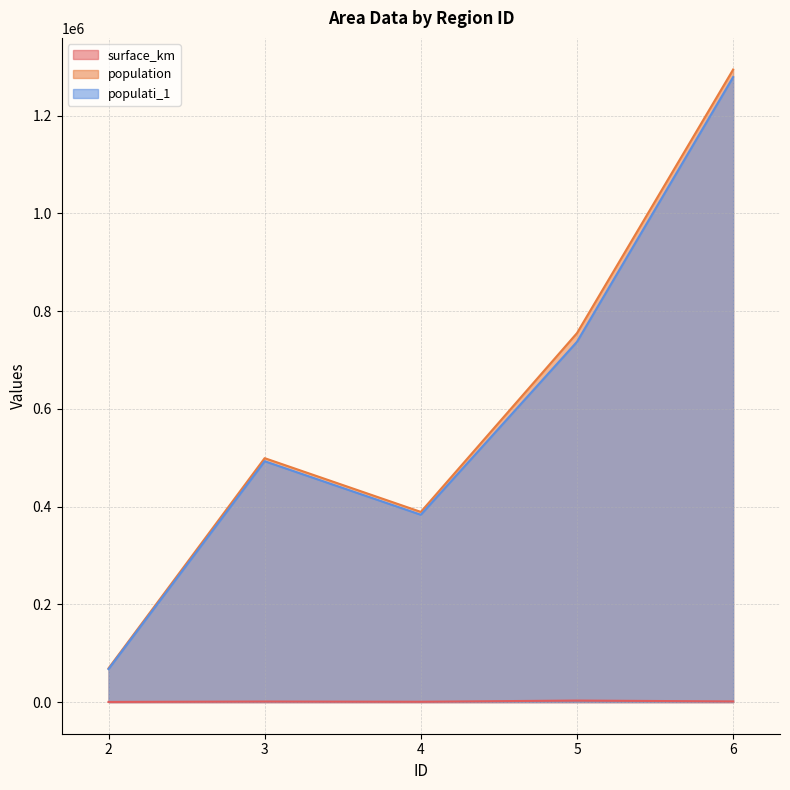

In surface_km, how many points are lower than both neighbors (excluding endpoints)?

1